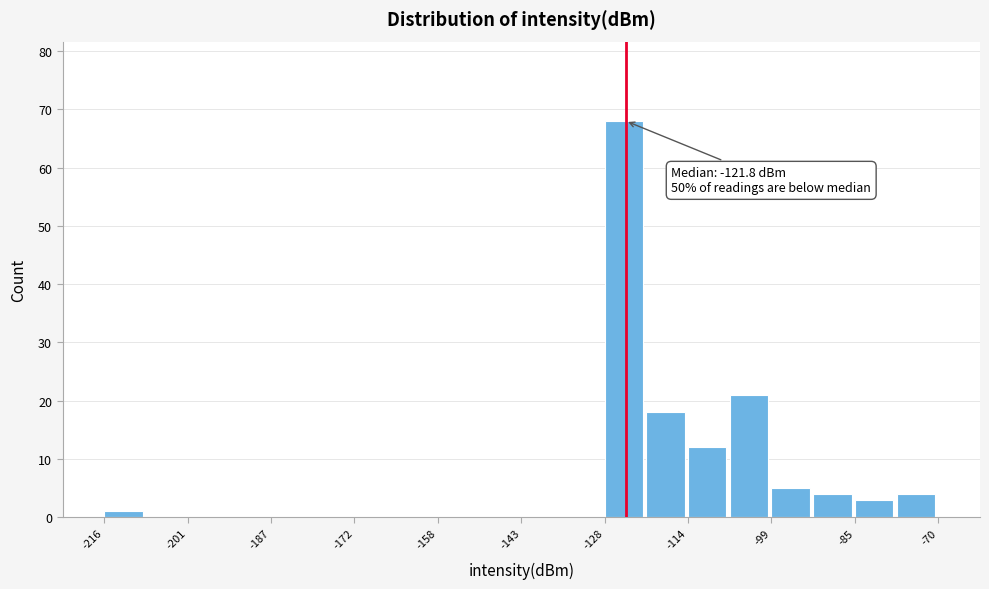

Around what value on the x-axis is the tallest bar? Give the approximate position of its centre, as read against the axis.

-124